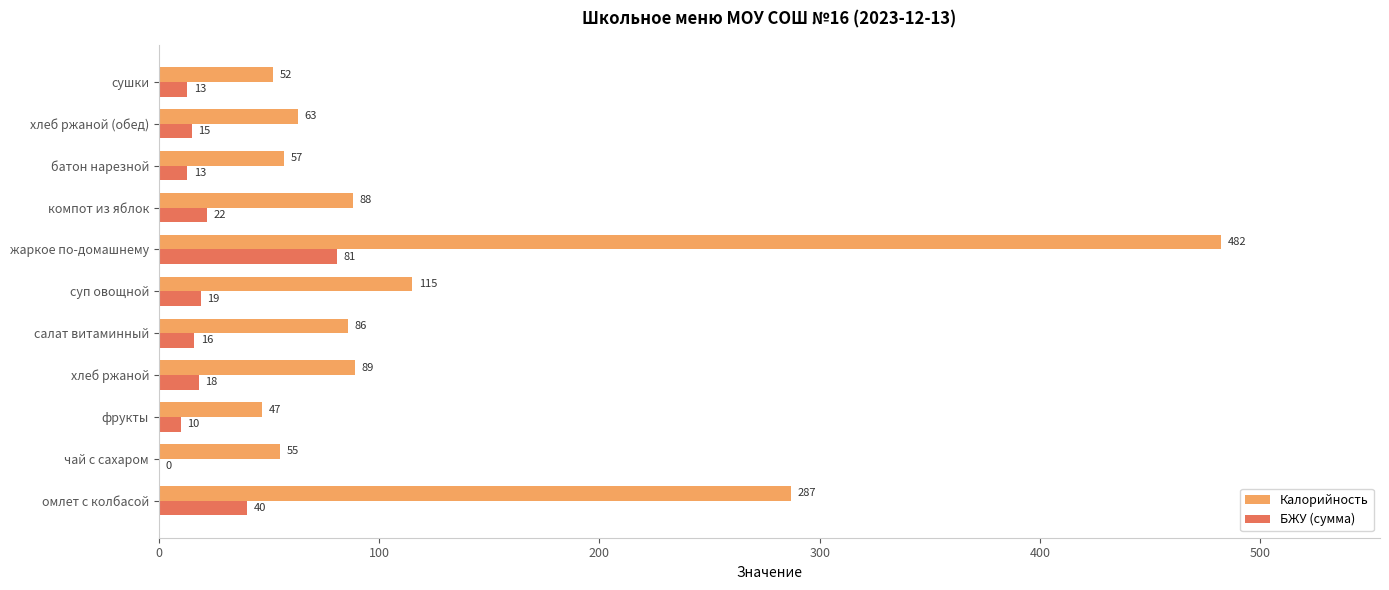

What is the highest value of the Калорийность series?

482